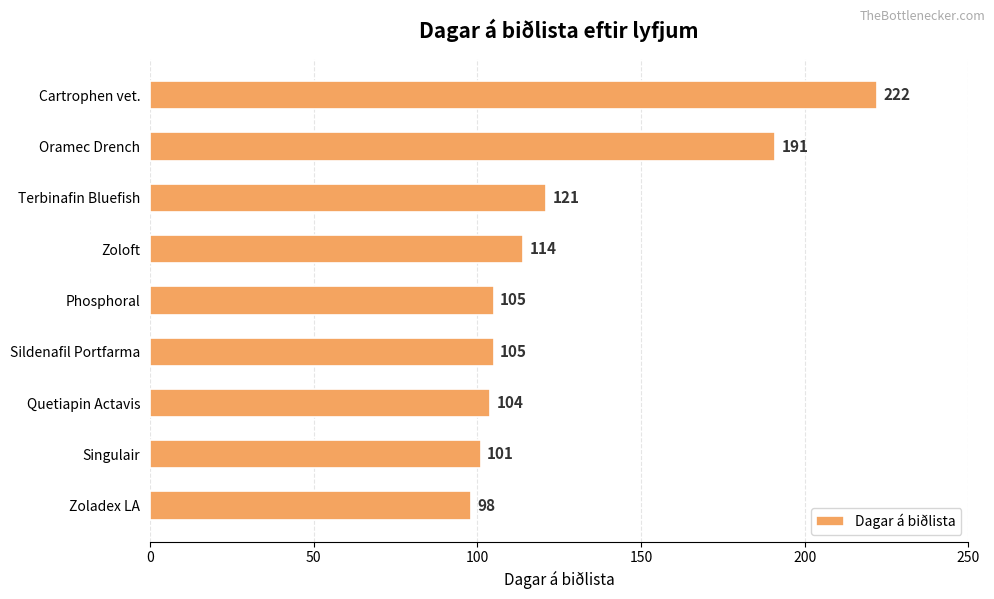

What is the maximum value shown in the chart?

222